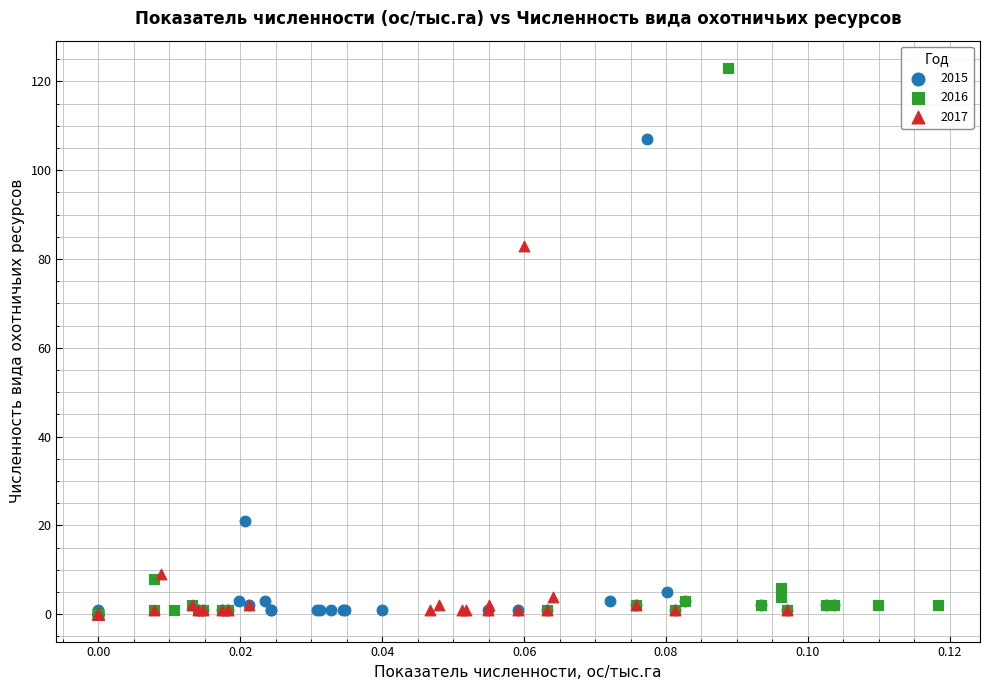

Which series has the largest Y range (max minus min)?

2016